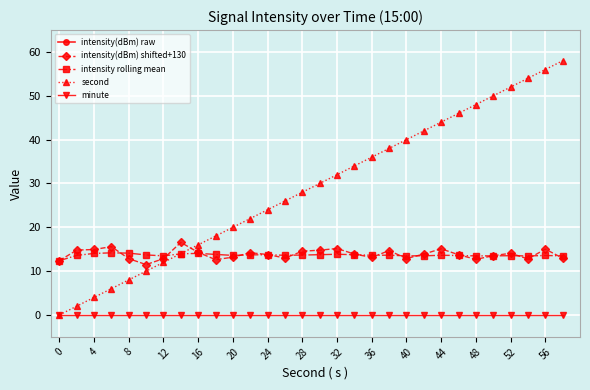

True or false: second has more than 1 points higher than both neighbors.

False